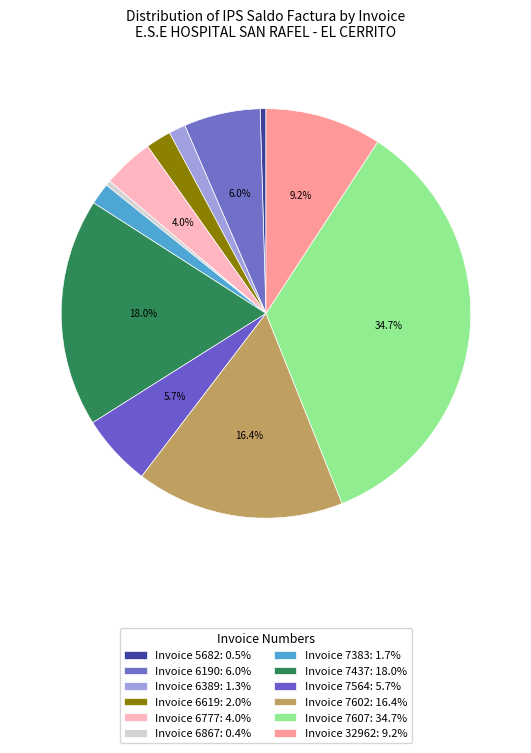

Is there any slice that represents more than half of the pie?

No